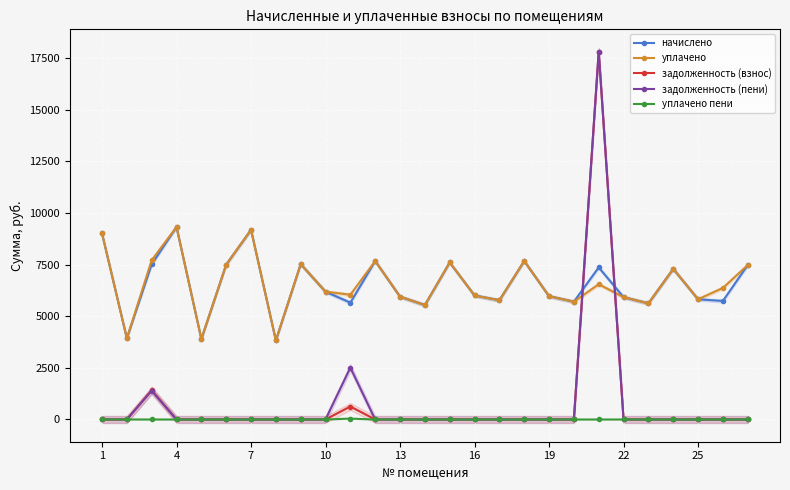

True or false: задолженность (взнос) has more than 0 interior local peaks.

True